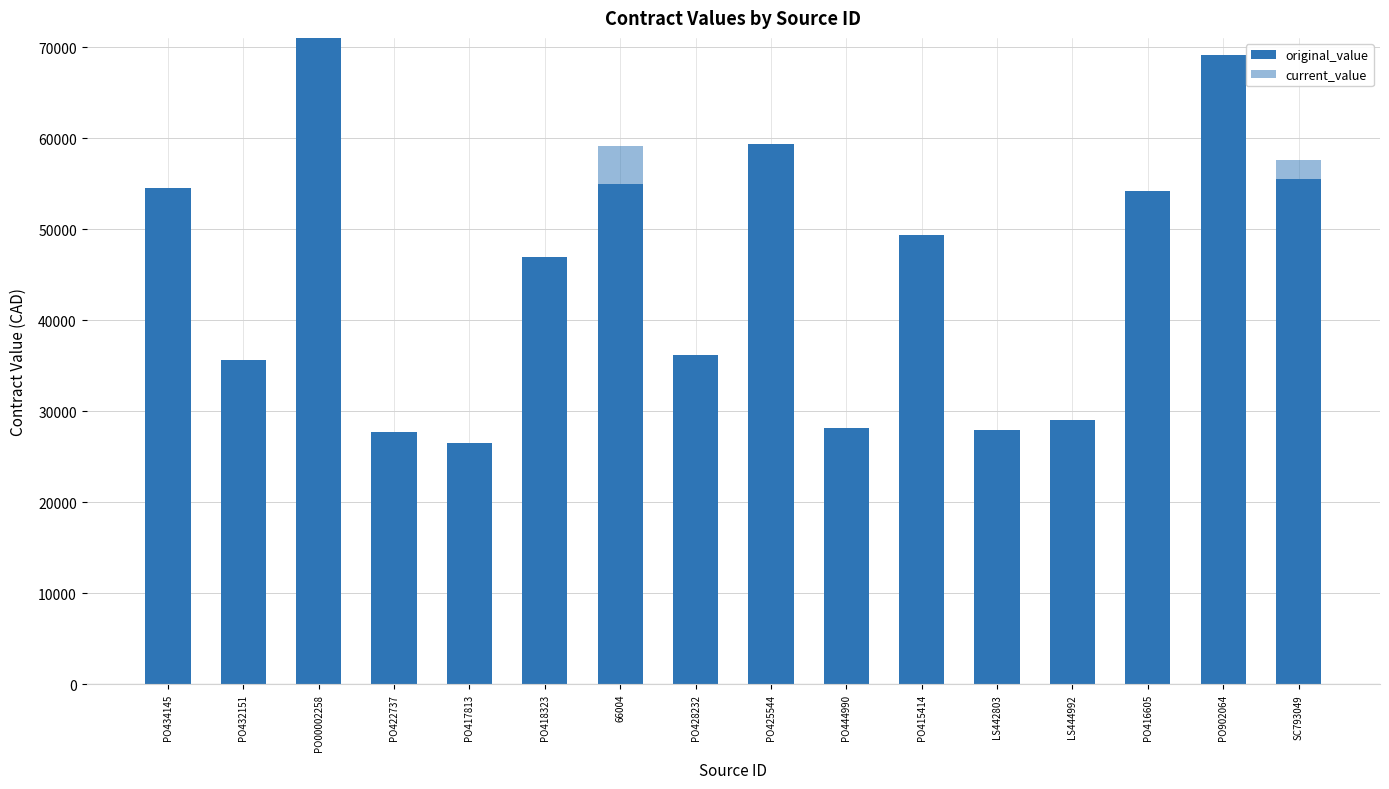

Does the chart contain stacked bars?

Yes